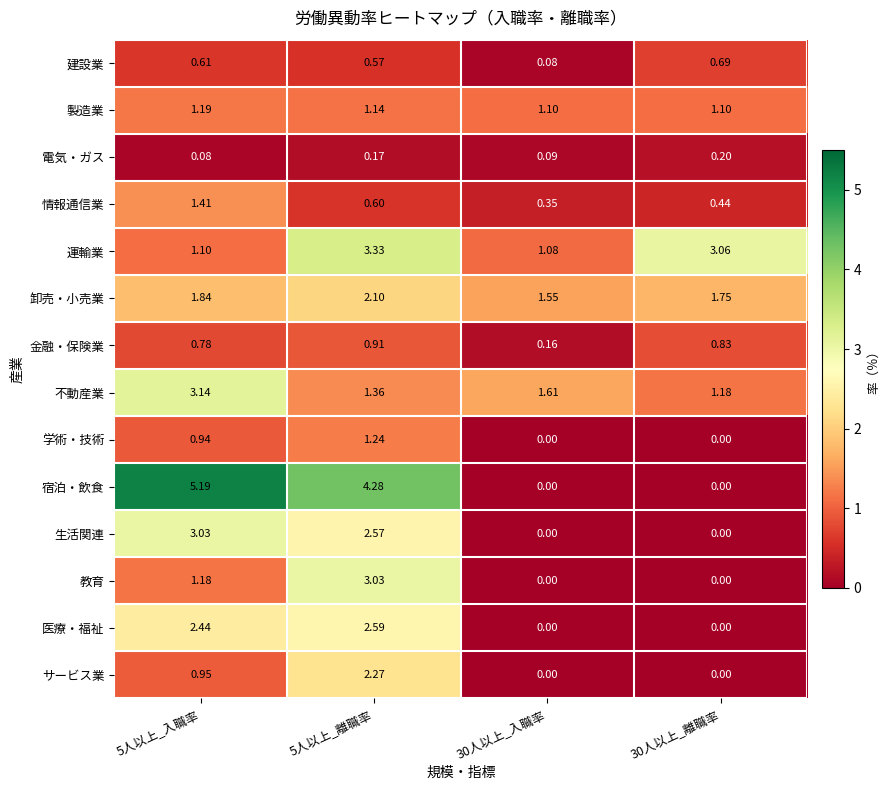

Which series has the largest range (max minus min)?

宿泊・飲食